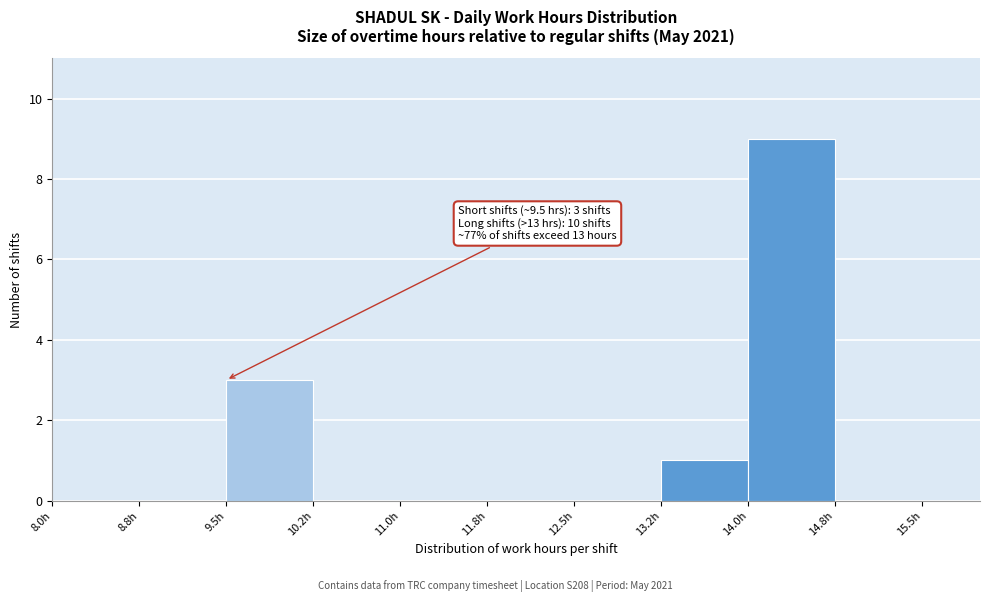

Which range on the x-axis has the tallest bar?

14.00 to 14.75